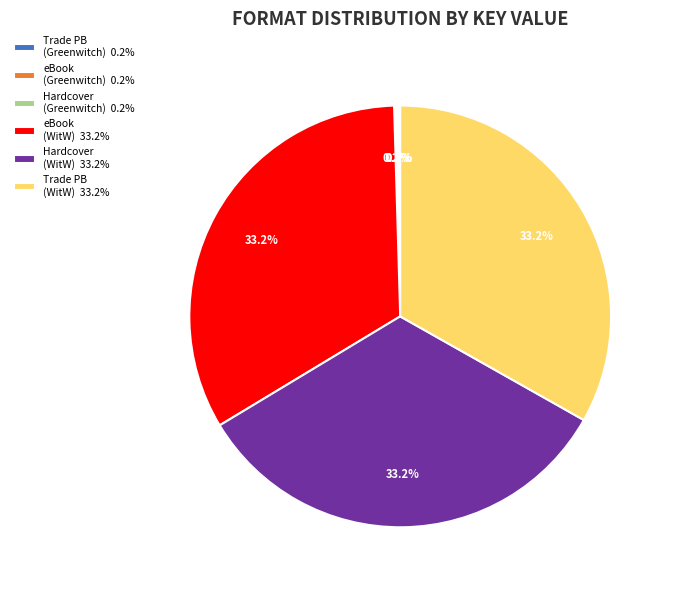

Combined, do Hardcover (WitW) 33.2% and eBook (WitW) 33.2% account for over 50%?

Yes